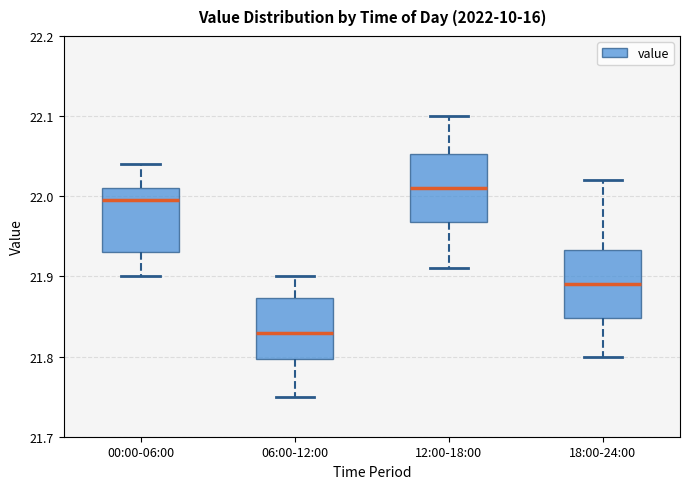

Reading left to right, transcribe this box plot: for each box, give where its median line is, the range the box spans, and where its two whiskers end, as read against the y-axis. The values are not printed on the chart, so give them approximately, as read against the axis.

00:00-06:00: median 22.00, box 21.93 to 22.01, whiskers 21.90 to 22.04
06:00-12:00: median 21.83, box 21.80 to 21.87, whiskers 21.75 to 21.90
12:00-18:00: median 22.01, box 21.97 to 22.05, whiskers 21.91 to 22.10
18:00-24:00: median 21.89, box 21.85 to 21.93, whiskers 21.80 to 22.02